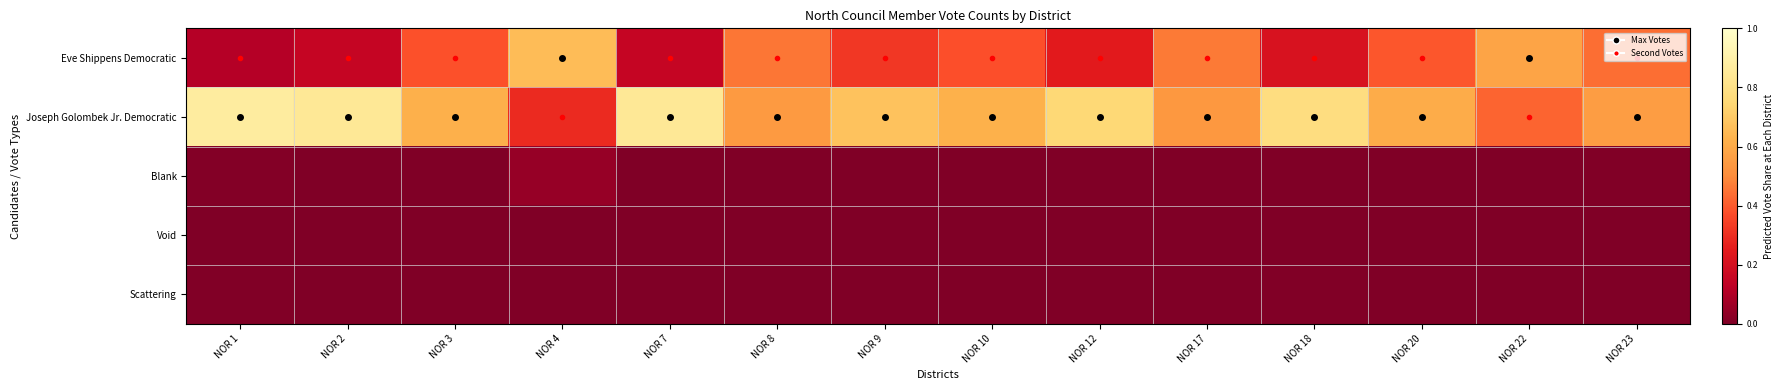

Reading right to left, what are all the values shown in this chart?

Eve Shippens Democratic: NOR 23=0.4	NOR 22=0.6	NOR 20=0.4	NOR 18=0.2	NOR 17=0.5	NOR 12=0.2	NOR 10=0.4	NOR 9=0.3	NOR 8=0.5	NOR 7=0.2	NOR 4=0.7	NOR 3=0.4	NOR 2=0.2	NOR 1=0.1
Joseph Golombek Jr. Democratic: NOR 23=0.6	NOR 22=0.4	NOR 20=0.6	NOR 18=0.8	NOR 17=0.5	NOR 12=0.8	NOR 10=0.6	NOR 9=0.7	NOR 8=0.5	NOR 7=0.8	NOR 4=0.3	NOR 3=0.6	NOR 2=0.8	NOR 1=0.9
Blank: NOR 23=0.0	NOR 22=0.0	NOR 20=0.0	NOR 18=0.0	NOR 17=0.0	NOR 12=0.0	NOR 10=0.0	NOR 9=0.0	NOR 8=0.0	NOR 7=0.0	NOR 4=0.0	NOR 3=0.0	NOR 2=0.0	NOR 1=0.0
Void: NOR 23=0.0	NOR 22=0.0	NOR 20=0.0	NOR 18=0.0	NOR 17=0.0	NOR 12=0.0	NOR 10=0.0	NOR 9=0.0	NOR 8=0.0	NOR 7=0.0	NOR 4=0.0	NOR 3=0.0	NOR 2=0.0	NOR 1=0.0
Scattering: NOR 23=0.0	NOR 22=0.0	NOR 20=0.0	NOR 18=0.0	NOR 17=0.0	NOR 12=0.0	NOR 10=0.0	NOR 9=0.0	NOR 8=0.0	NOR 7=0.0	NOR 4=0.0	NOR 3=0.0	NOR 2=0.0	NOR 1=0.0